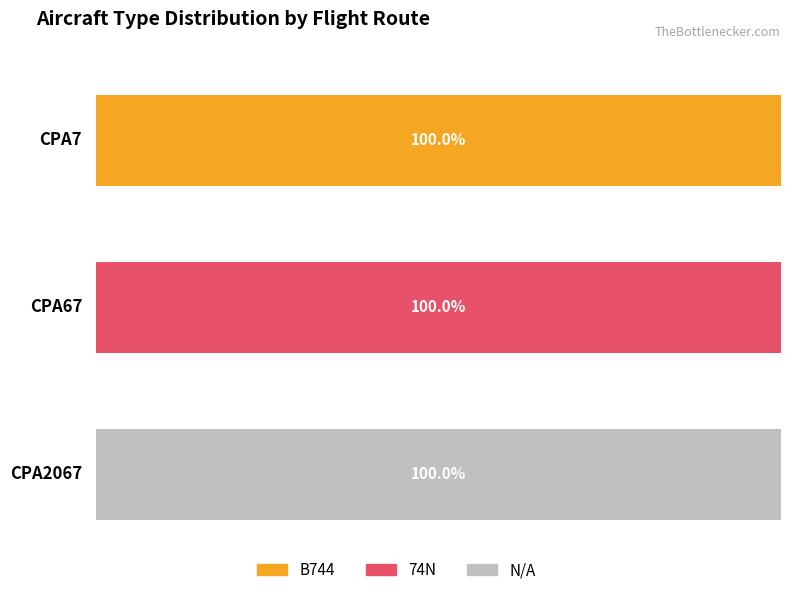

What is the difference between the maximum and minimum values in the B744 series?

1